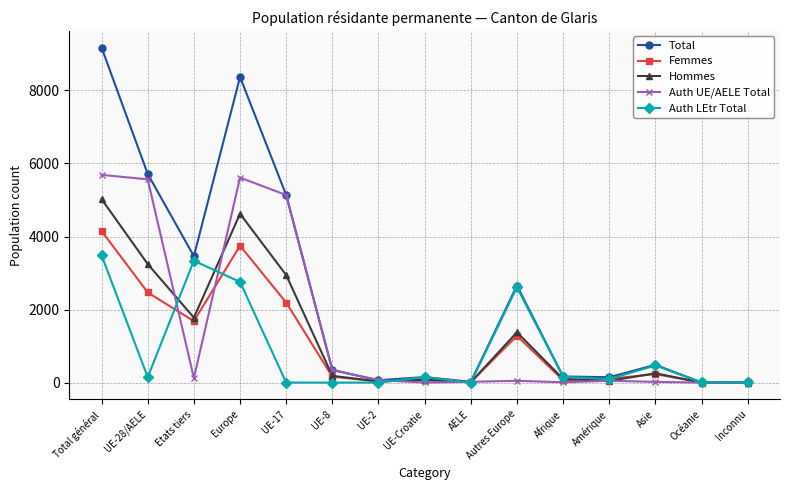

Count the number of categories in the chart.

15